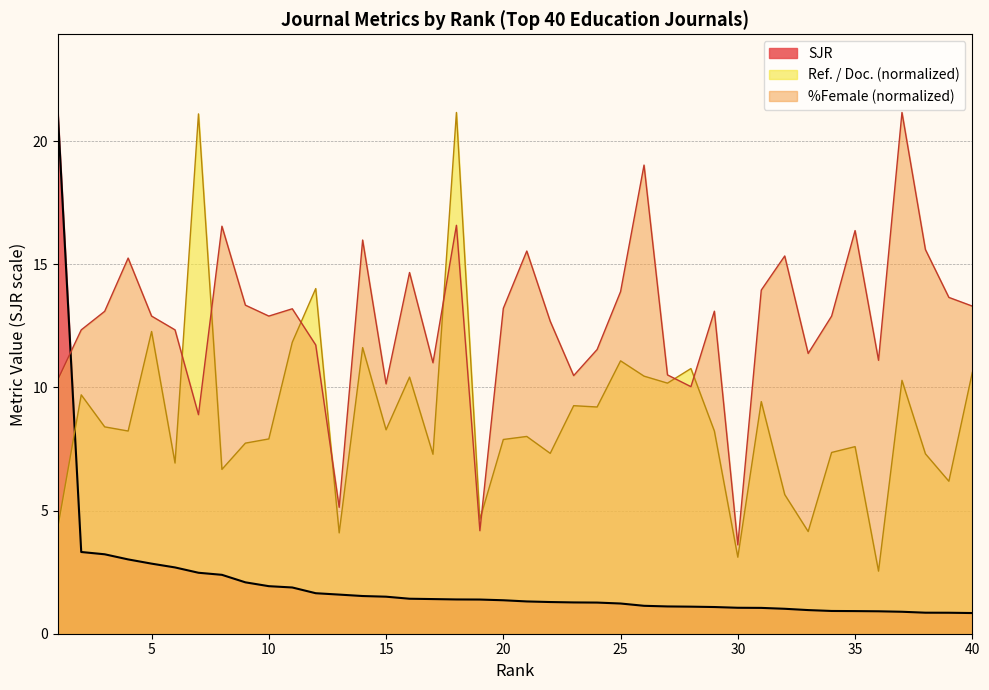

What is the sum of the %Female values at 29 and 19?

17.3